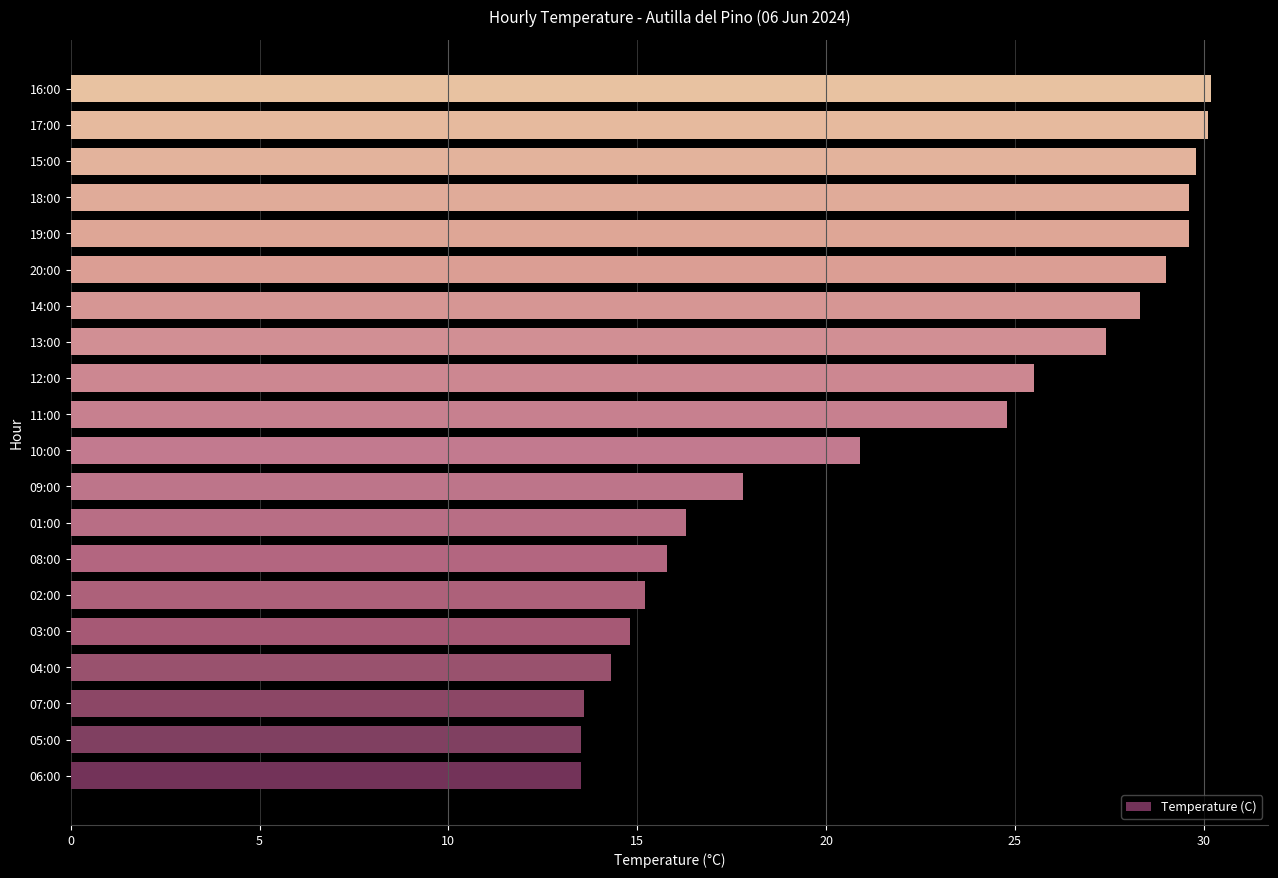

What is the ratio of the value at 01:00 to the value at 05:00?

1.2